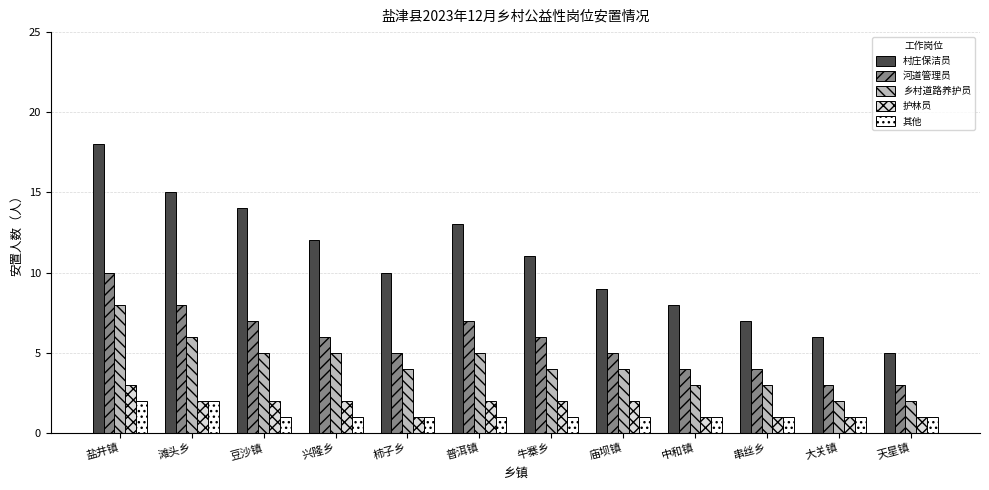

Count the 河道管理员 values in the range 4 to 7.

8